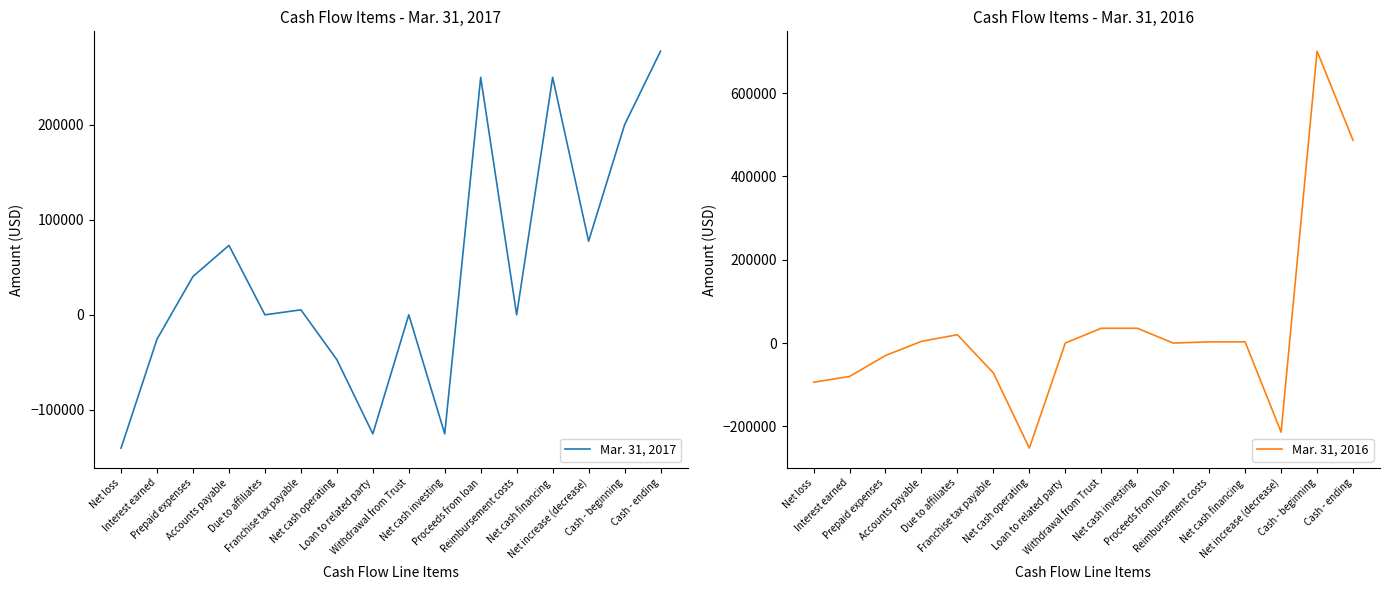

Reading left to right, list all the values displayed in this chart.

Mar. 31, 2017: -140309	-25574	40370	73106	0	5250	-47157	-125305	0	-125305	250000	0	250000	77538	200003	277541
Mar. 31, 2016: -94129	-80271	-30000	4046	19952	-71877	-252279	0	35503	35503	0	2817	2817	-213959	700873	486914